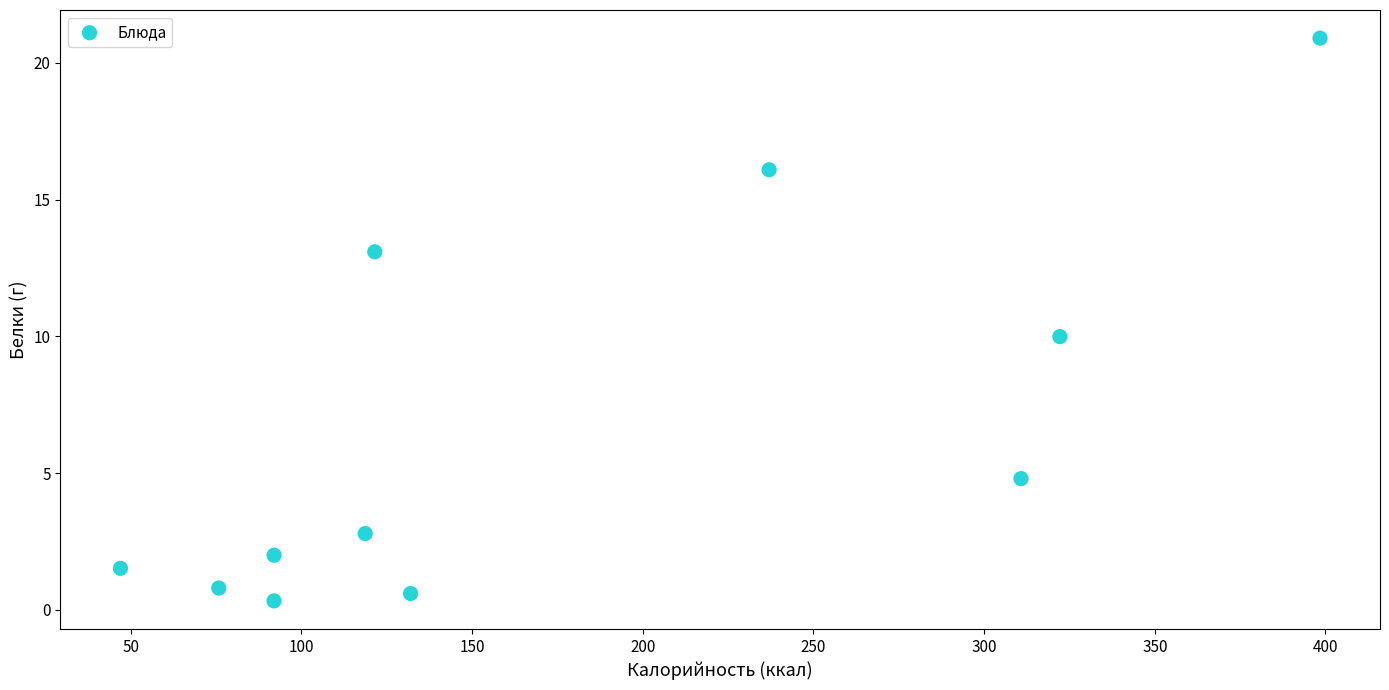

What is the average X value?

177.0